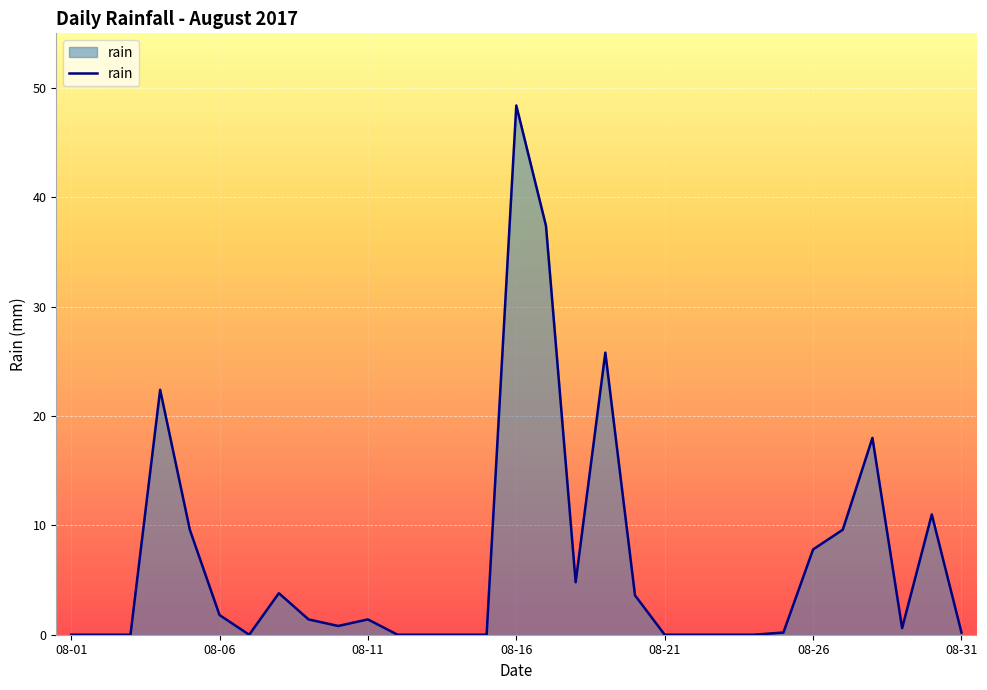

What is the maximum value shown in the chart?

48.4